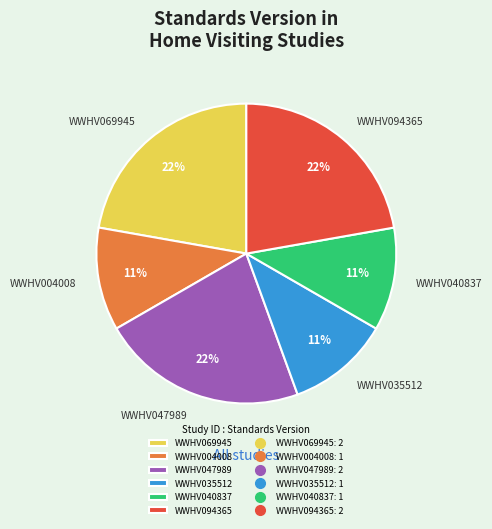

How many segments does this pie chart have?

6